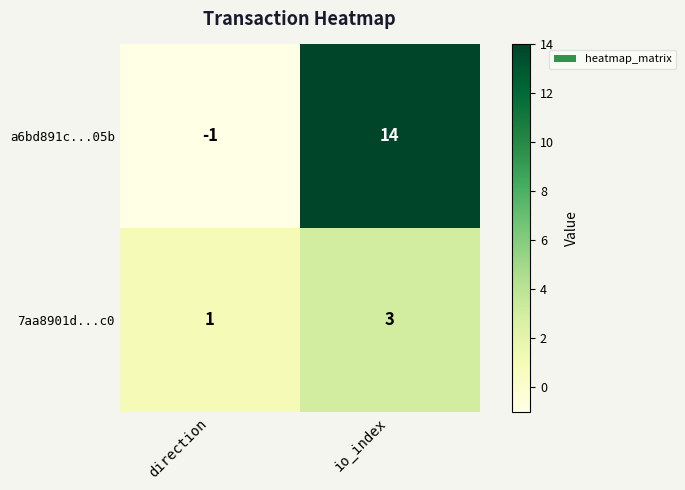

Rank the series at io_index from highest to lowest value.

a6bd891c...05b, 7aa8901d...c0